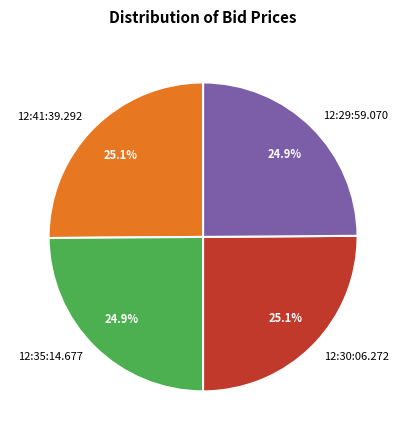

What portion of the pie excludes 12:30:06.272?

74.9%